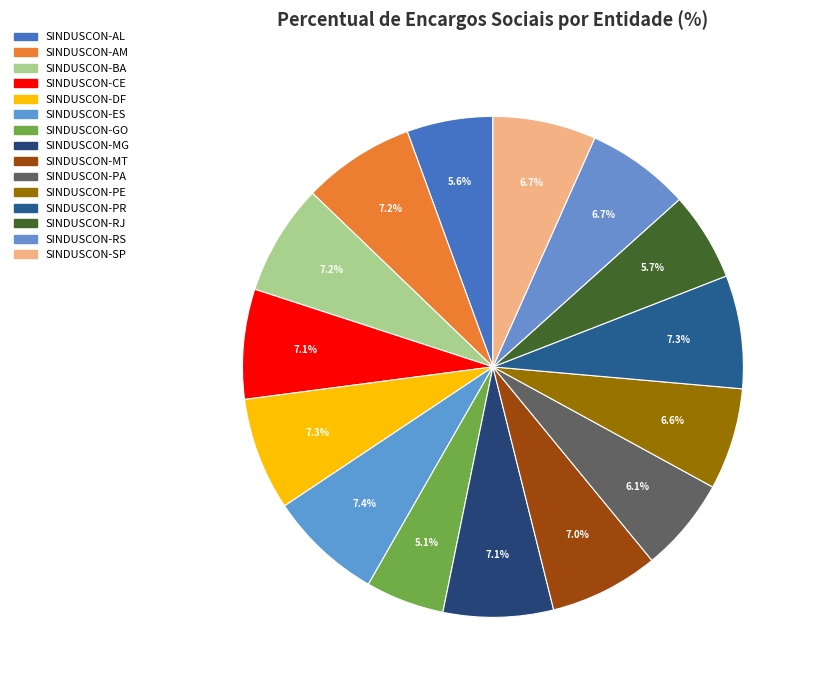

What percentage is the SINDUSCON-SP slice, to the nearest percent?

7%